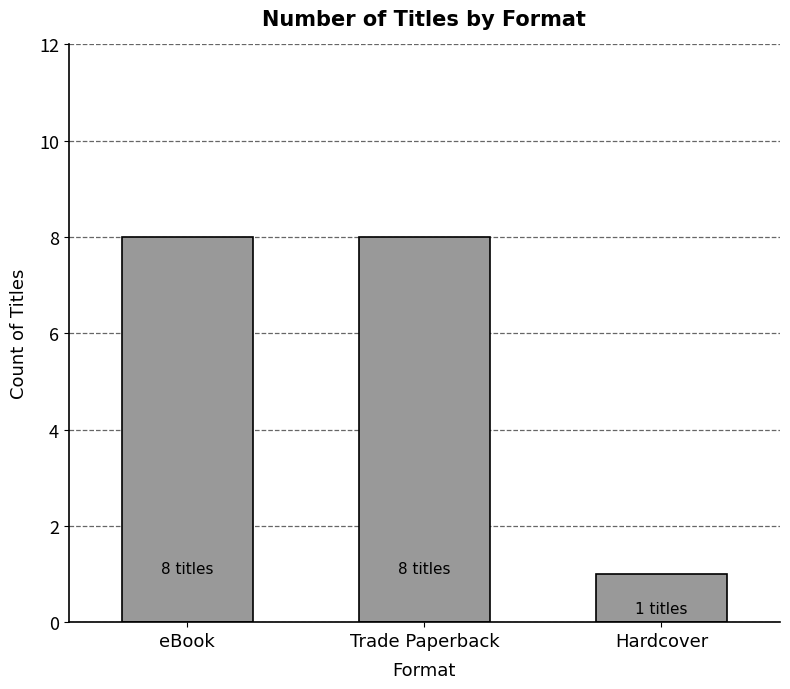

How many series are shown in this chart?

1